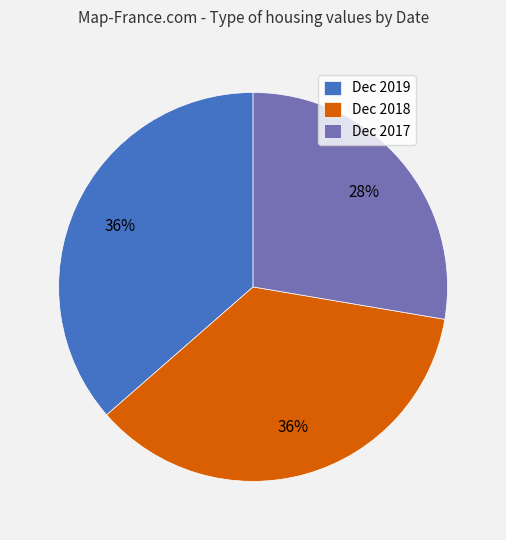

Is it true that Dec 2018 is 36% of the pie?

True